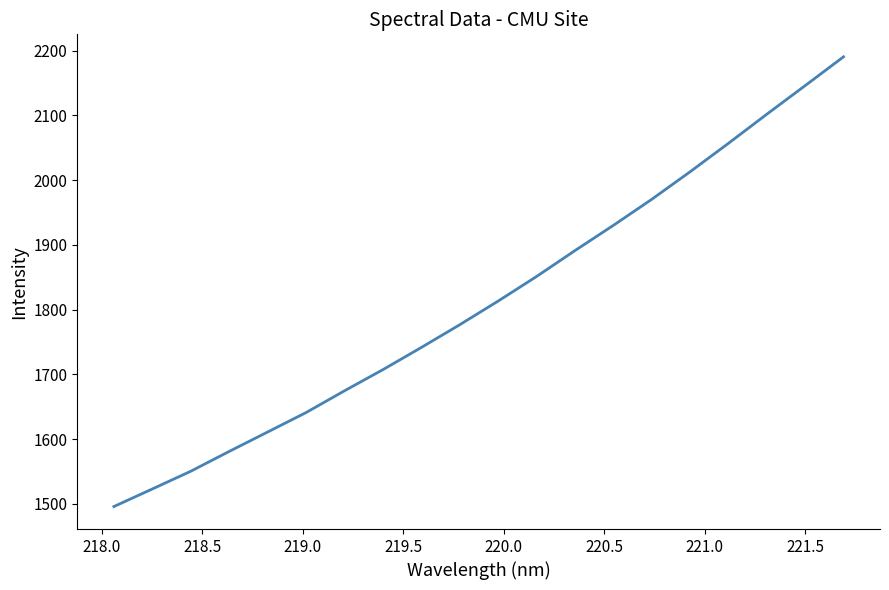

True or false: the data has more than 0 interior local peaks.

False